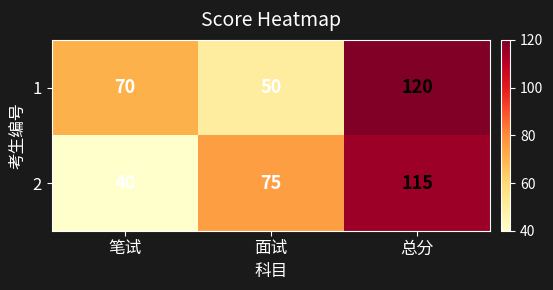

Reading left to right, list all the values displayed in this chart.

1: 笔试=70	面试=50	总分=120
2: 笔试=40	面试=75	总分=115